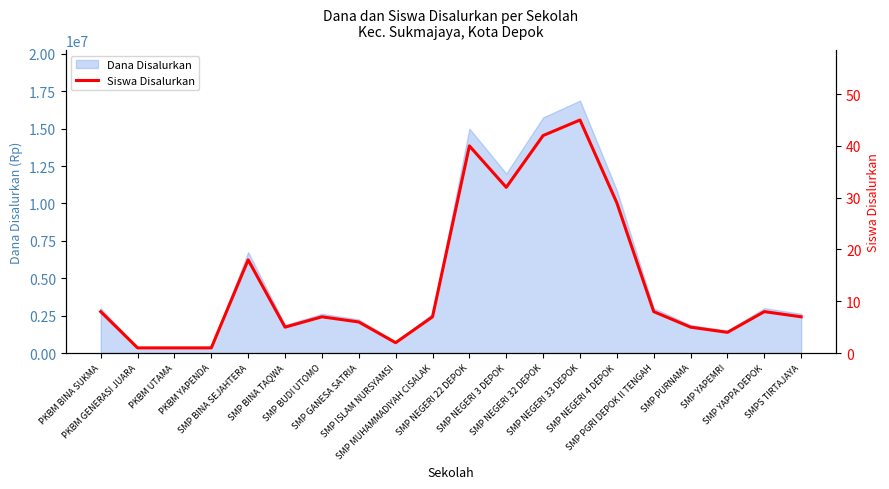

Reading left to right, what are all the values shown in this chart?

PKBM BINA SUKMA=8	PKBM GENERASI JUARA=1	PKBM UTAMA=1	PKBM YAPENDA=1	SMP BINA SEJAHTERA=18	SMP BINA TAQWA=5	SMP BUDI UTOMO=7	SMP GANESA SATRIA=6	SMP ISLAM NURSYAMSI=2	SMP MUHAMMADIYAH CISALAK=7	SMP NEGERI 22 DEPOK=40	SMP NEGERI 3 DEPOK=32	SMP NEGERI 32 DEPOK=42	SMP NEGERI 33 DEPOK=45	SMP NEGERI 4 DEPOK=29	SMP PGRI DEPOK II TENGAH=8	SMP PURNAMA=5	SMP YAPEMRI=4	SMP YAPPA DEPOK=8	SMPS TIRTAJAYA=7